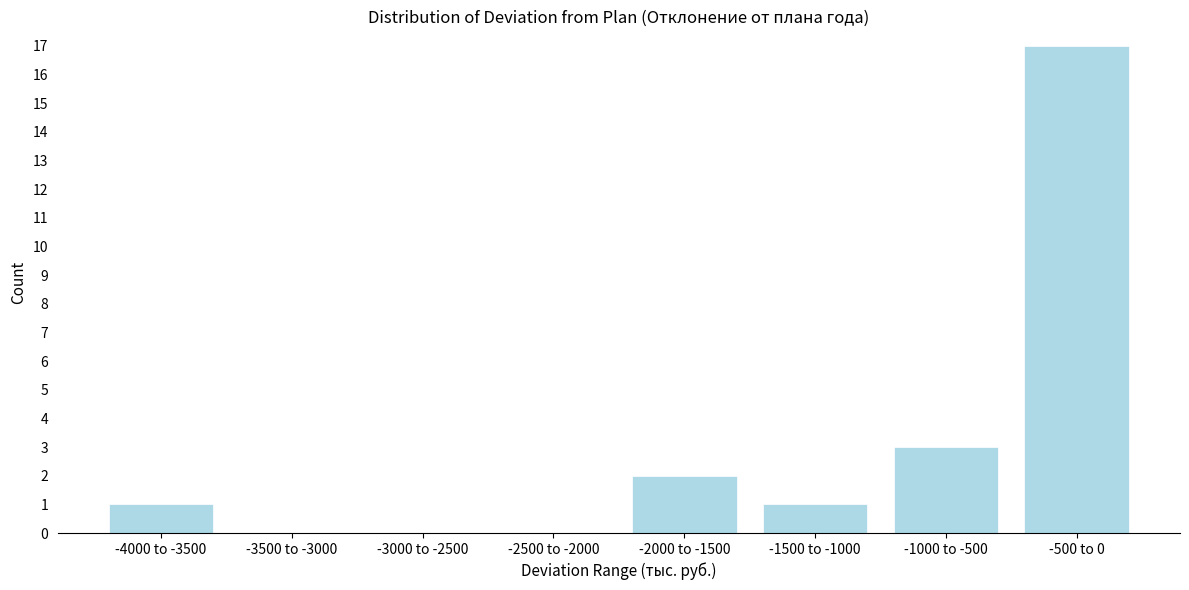

Reading left to right, transcribe all the data shown in this chart.

-4000 to -3500=1	-3500 to -3000=0	-3000 to -2500=0	-2500 to -2000=0	-2000 to -1500=2	-1500 to -1000=1	-1000 to -500=3	-500 to 0=17